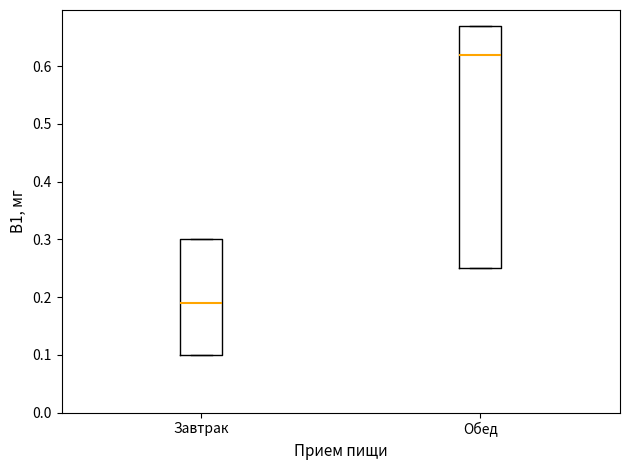

Which box has the highest median line?

Обед